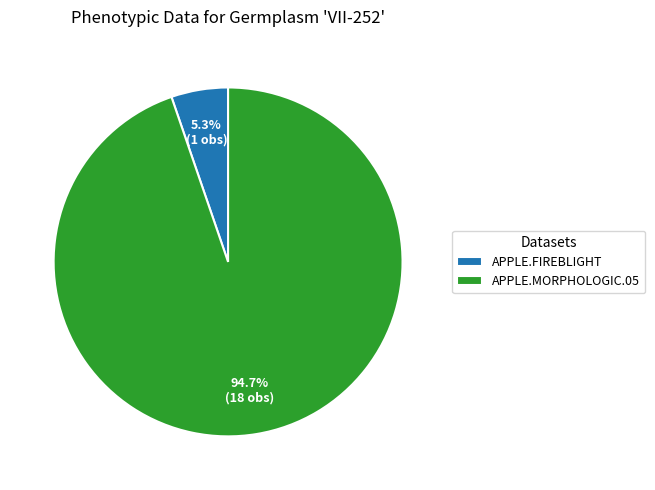

Count the number of slices in the pie.

2